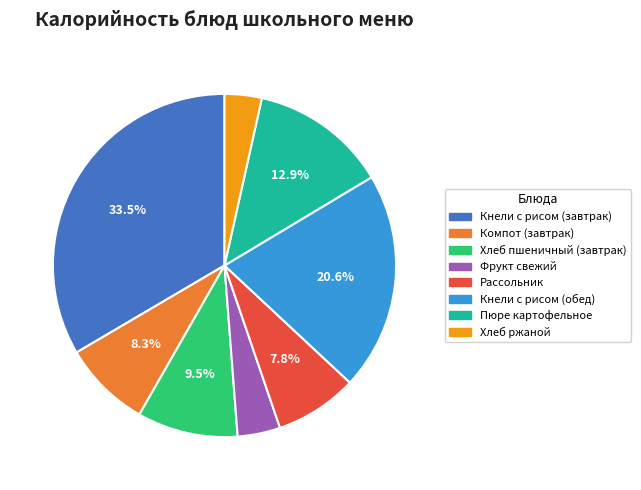

Does Кнели с рисом (обед) represent more than half of the total?

No